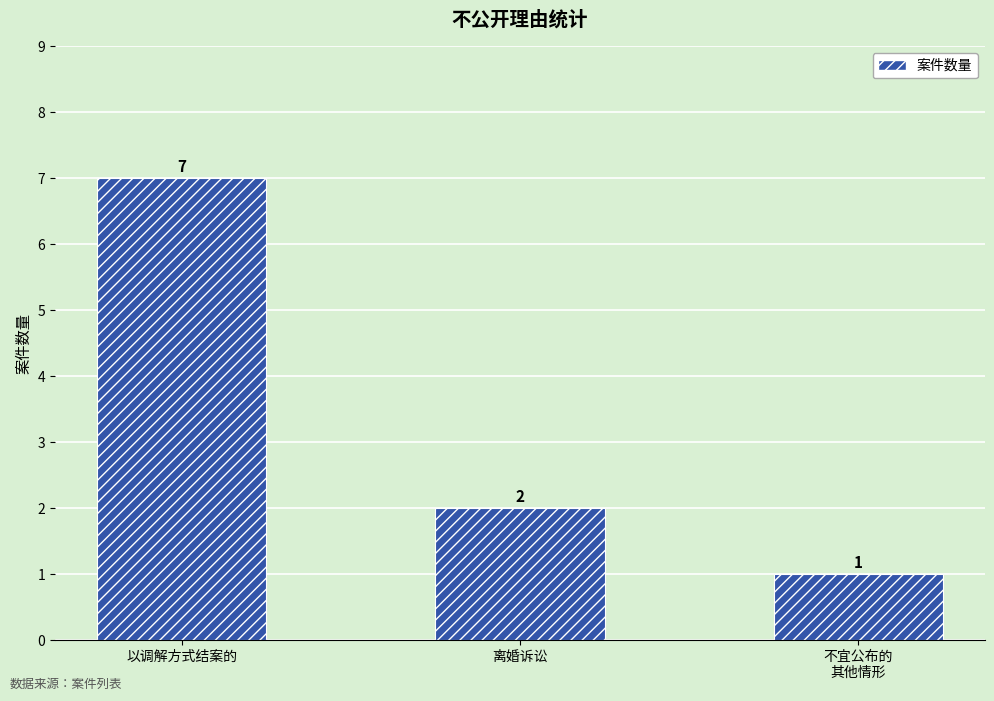

What is the label of the 1st bar from the left?

以调解方式结案的